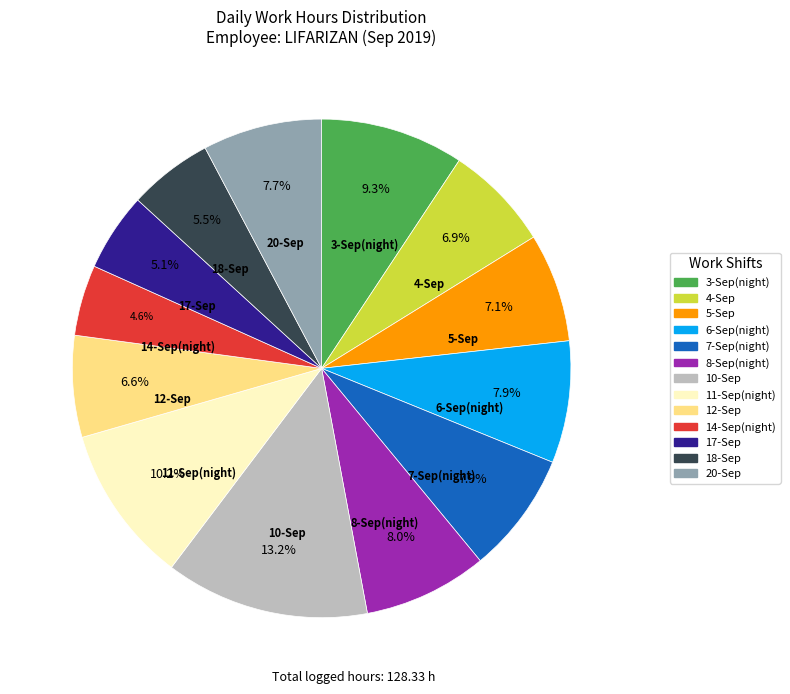

What percentage is the 7-Sep(night) slice, to the nearest percent?

8%